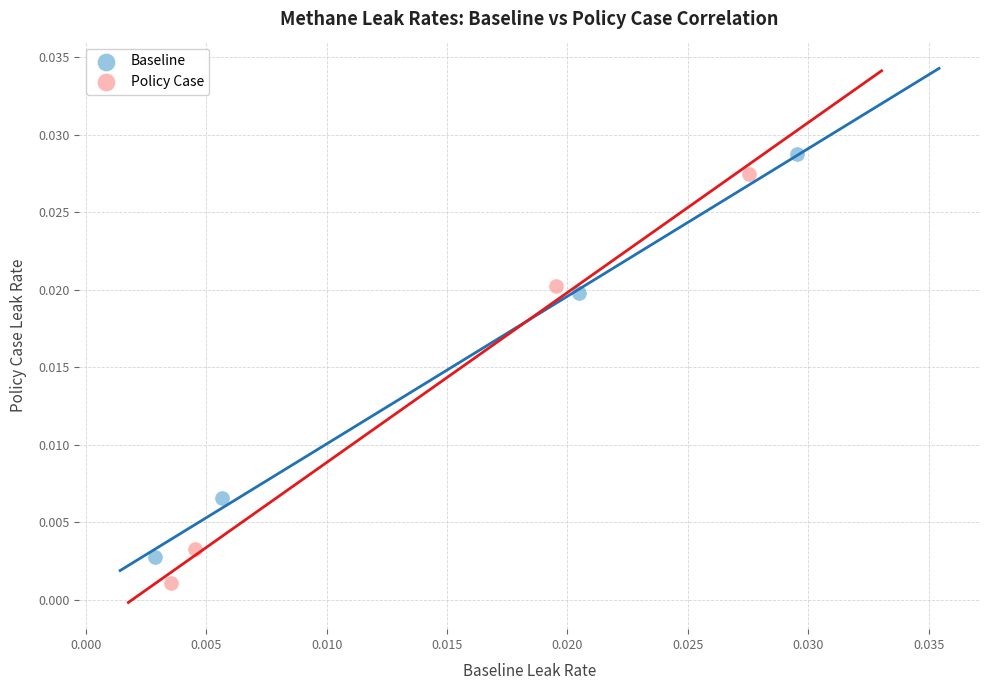

Which series contains the highest Y value?

Baseline